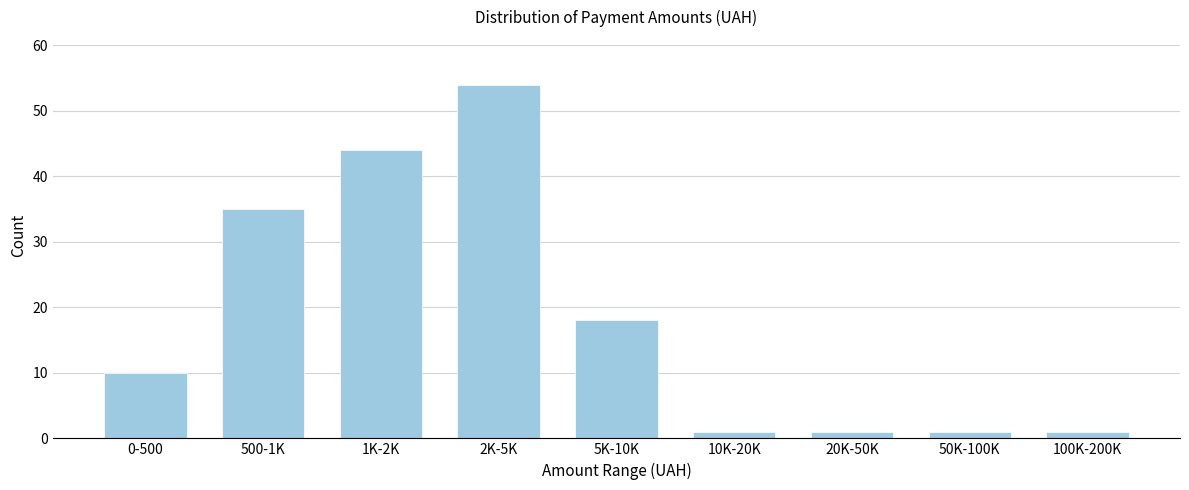

Reading left to right, list all the values displayed in this chart.

0-500=10	500-1K=35	1K-2K=44	2K-5K=54	5K-10K=18	10K-20K=1	20K-50K=1	50K-100K=1	100K-200K=1